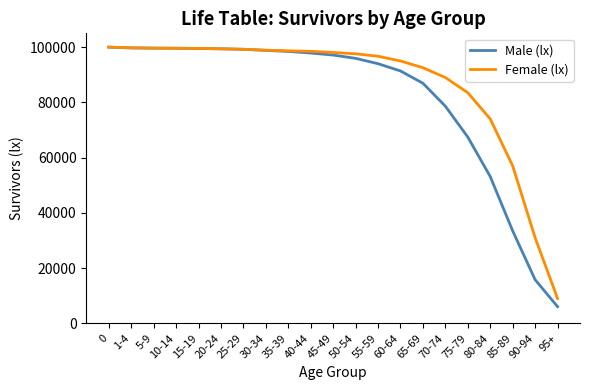

The value of Female (lx) at 30-34 is 42179. True or false?

False